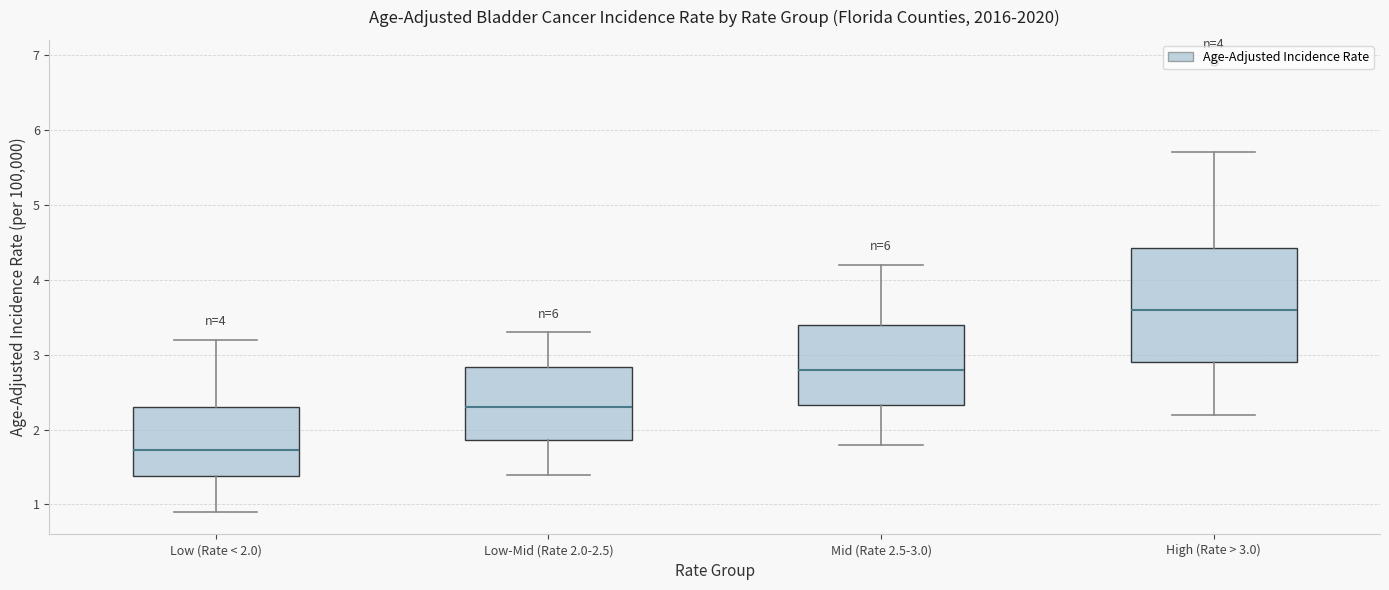

Where does the lower whisker of the box for Low-Mid (Rate 2.0-2.5) end on the y-axis? The values are not printed on the chart, so give them approximately, as read against the axis.

1.4